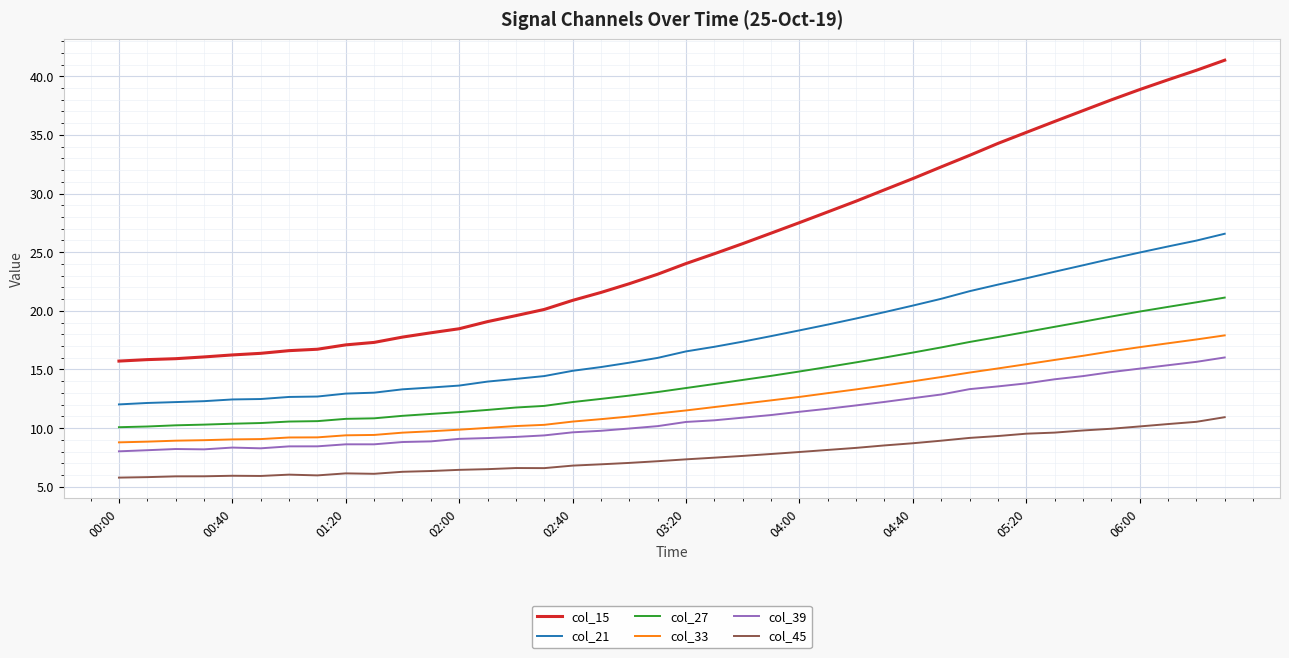

Count the number of categories in the chart.

40